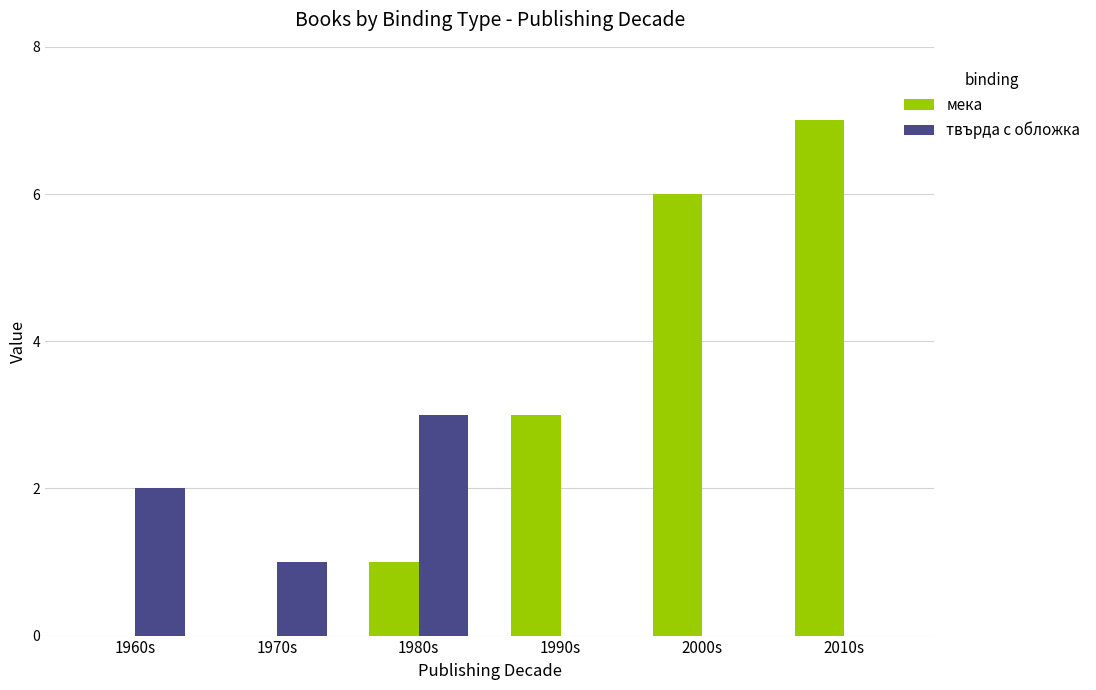

Which series changed the most between 1980s and 1990s?

твърда с обложка